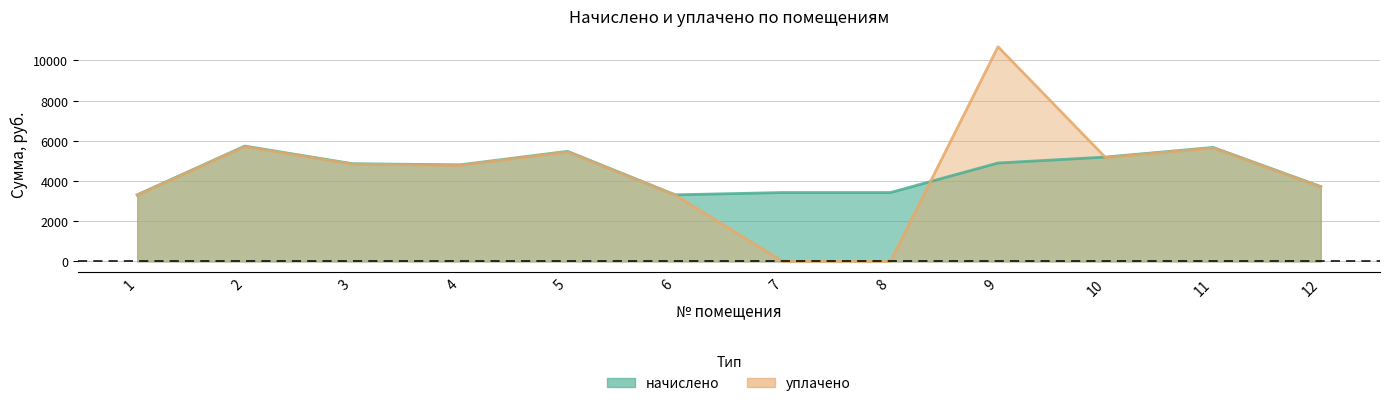

At which label is начислено closest to 4526?

4